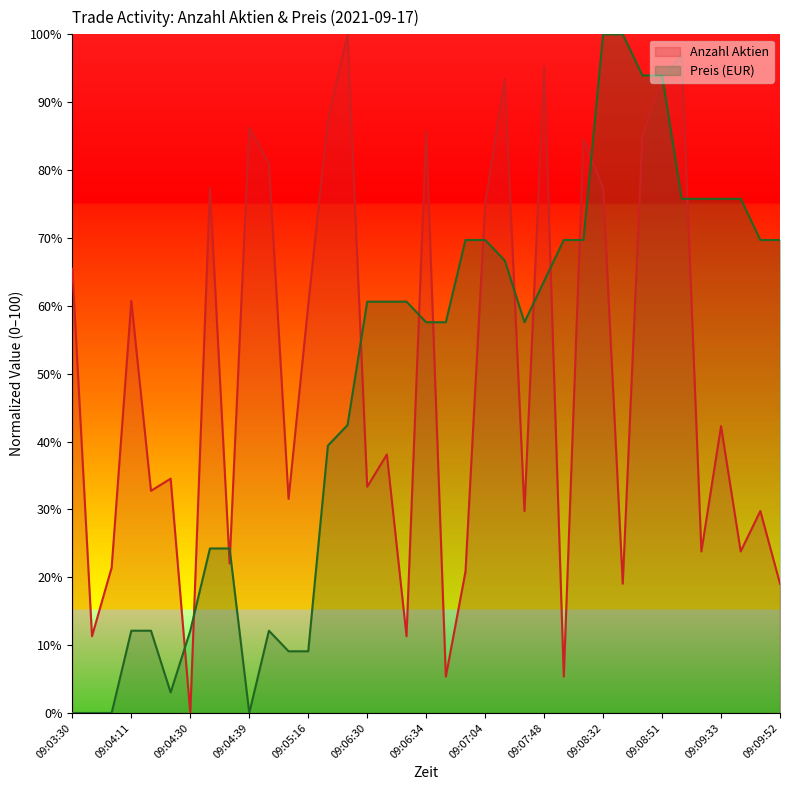

How many data points in Anzahl Aktien are less than 38?

18